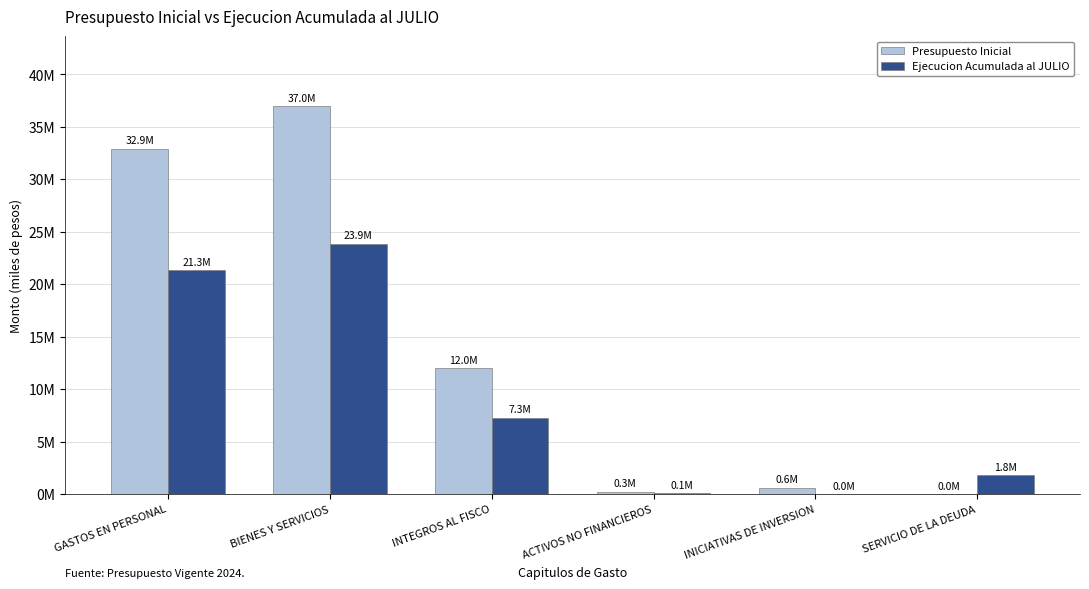

Which category has the lowest value in the Presupuesto Inicial series?

SERVICIO DE LA DEUDA